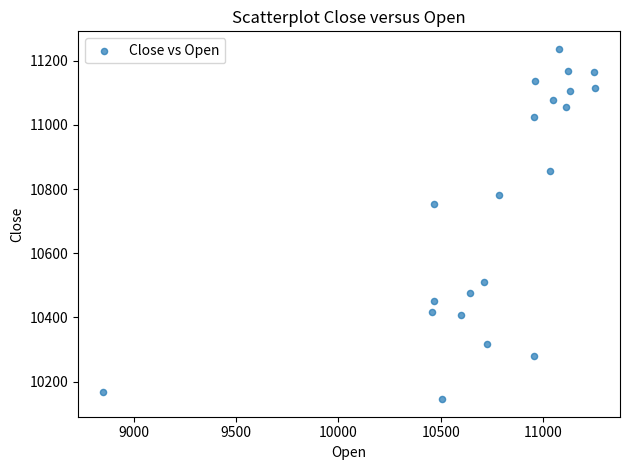

What is the range of X values (max minus min)?

2409